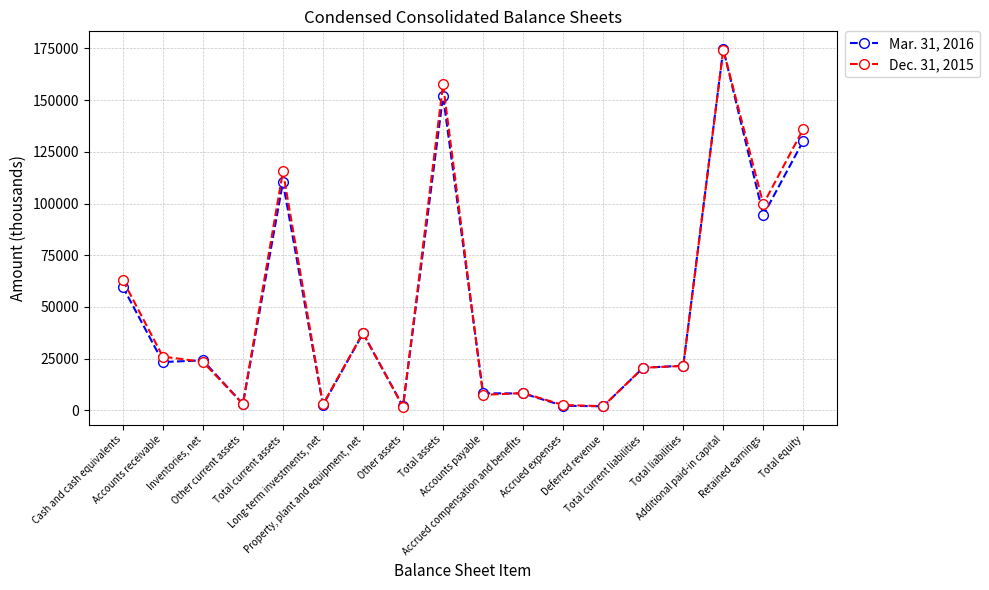

How many values in the Dec. 31, 2015 series are below 23442?

9